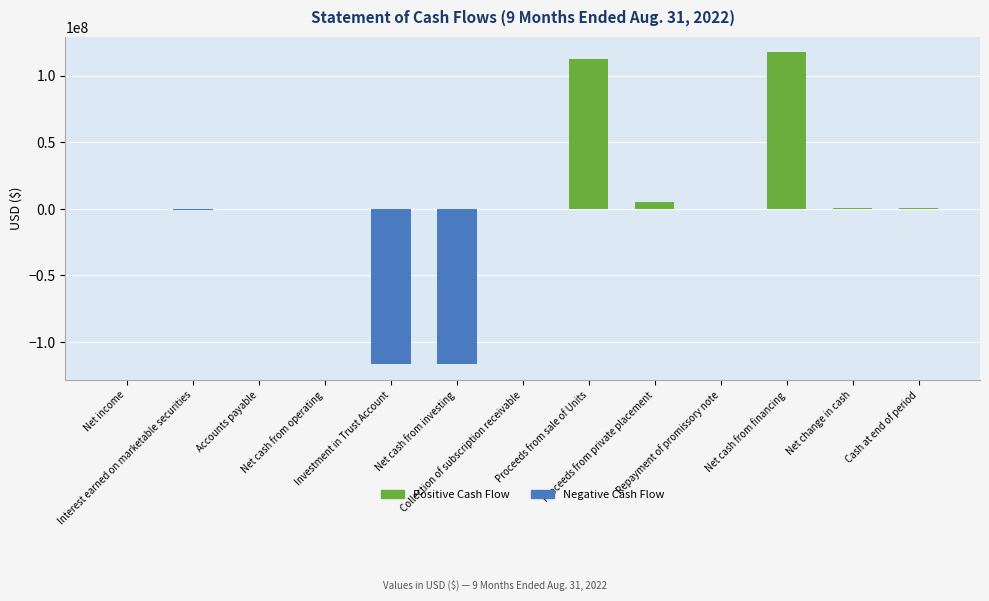

Count the number of data series in this chart.

1